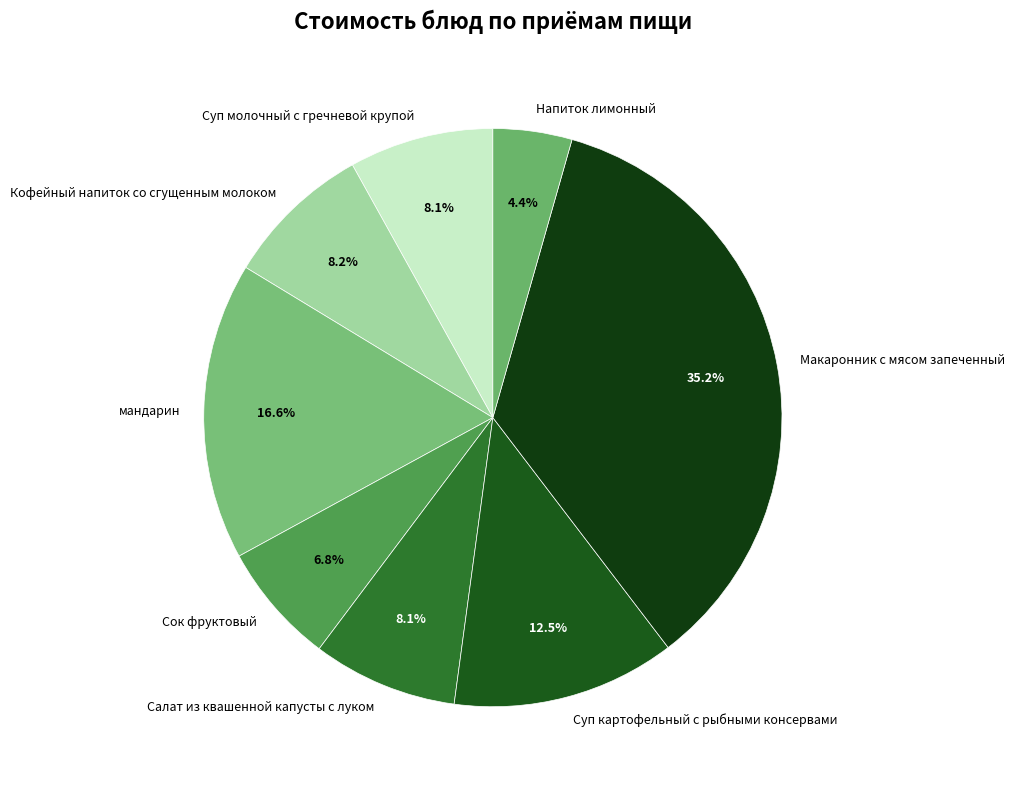

Count the number of slices in the pie.

8